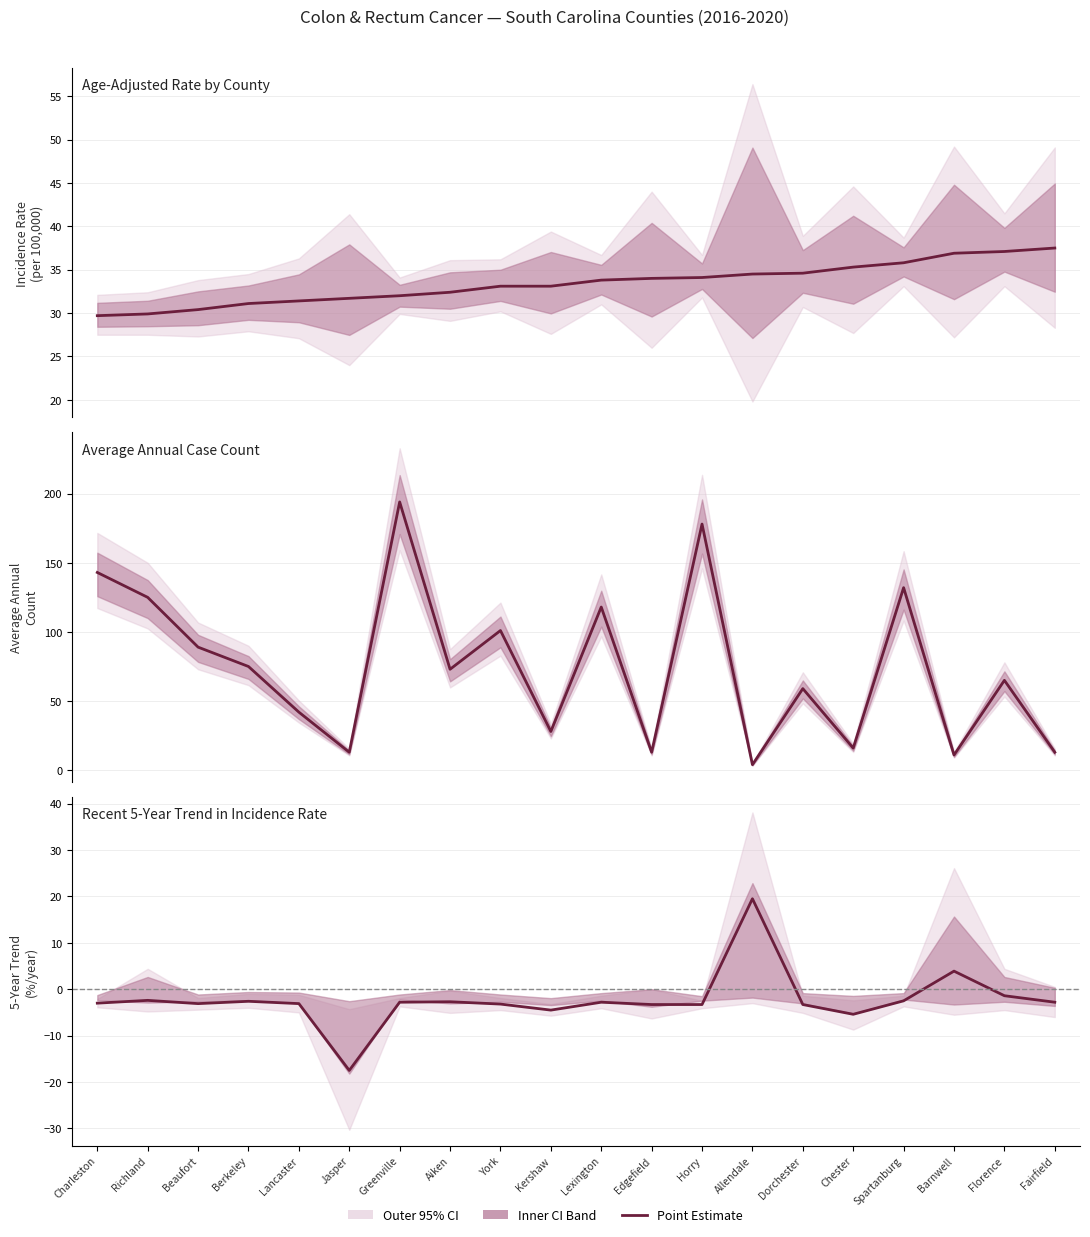

Reading left to right, what are all the values shown in this chart?

Age-Adjusted Rate: 29.7	29.9	30.4	31.1	31.4	31.7	32.0	32.4	33.1	33.1	33.8	34.0	34.1	34.5	34.6	35.3	35.8	36.9	37.1	37.5
Average Annual Count: 143.0	125.0	89.0	75.0	42.0	13.0	194.0	73.0	101.0	28.0	118.0	13.0	178.0	4.0	59.0	16.0	132.0	11.0	65.0	13.0
Recent 5-Year Trend (%/yr): -3.0	-2.4	-3.1	-2.6	-3.1	-17.5	-2.8	-2.7	-3.2	-4.5	-2.8	-3.3	-3.3	19.5	-3.3	-5.4	-2.5	3.9	-1.4	-2.8